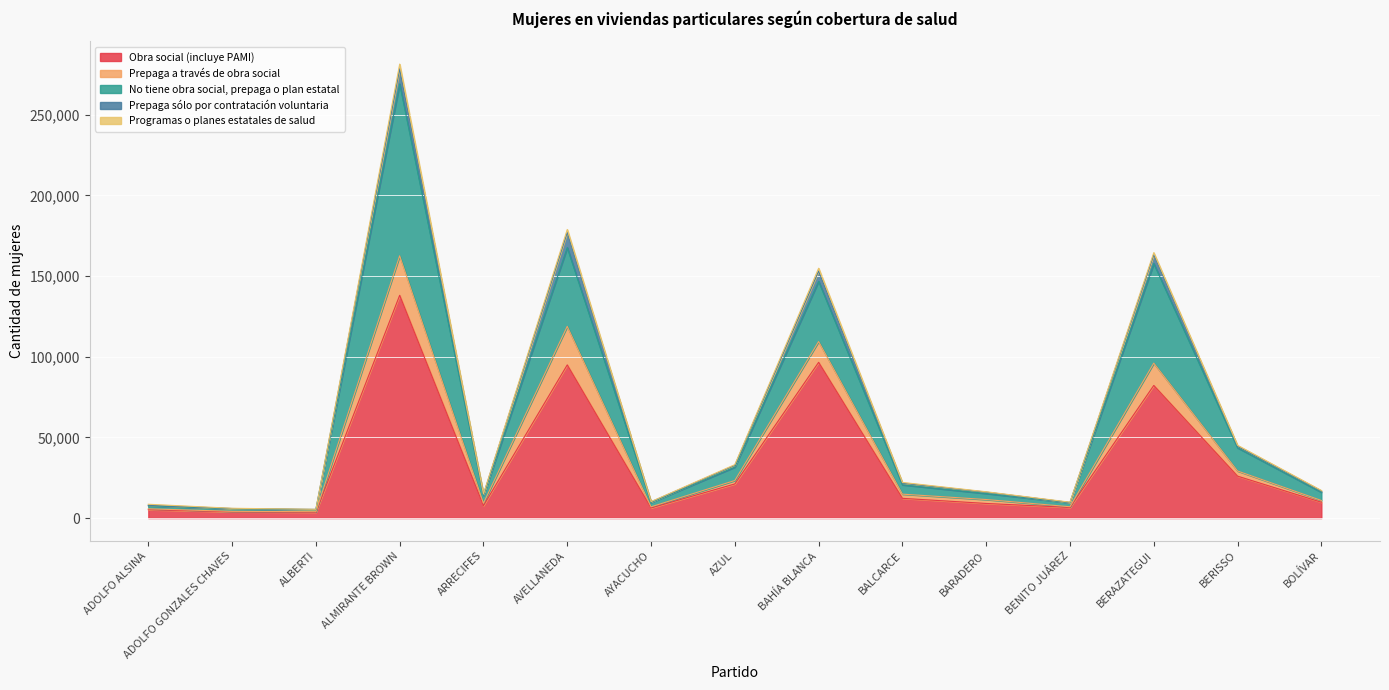

True or false: Obra social (incluye PAMI) has a value of 59349 at BAHÍA BLANCA.

False